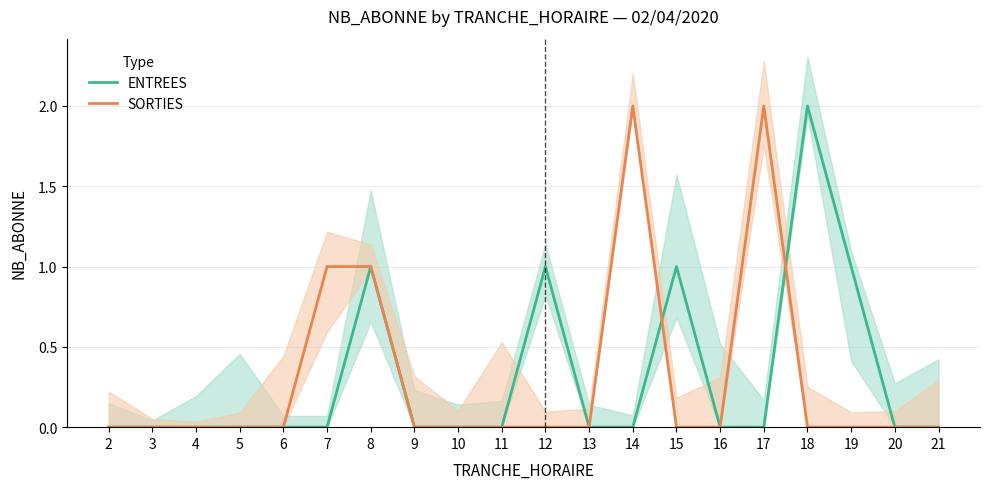

The value of SORTIES at 13 is 0. True or false?

True